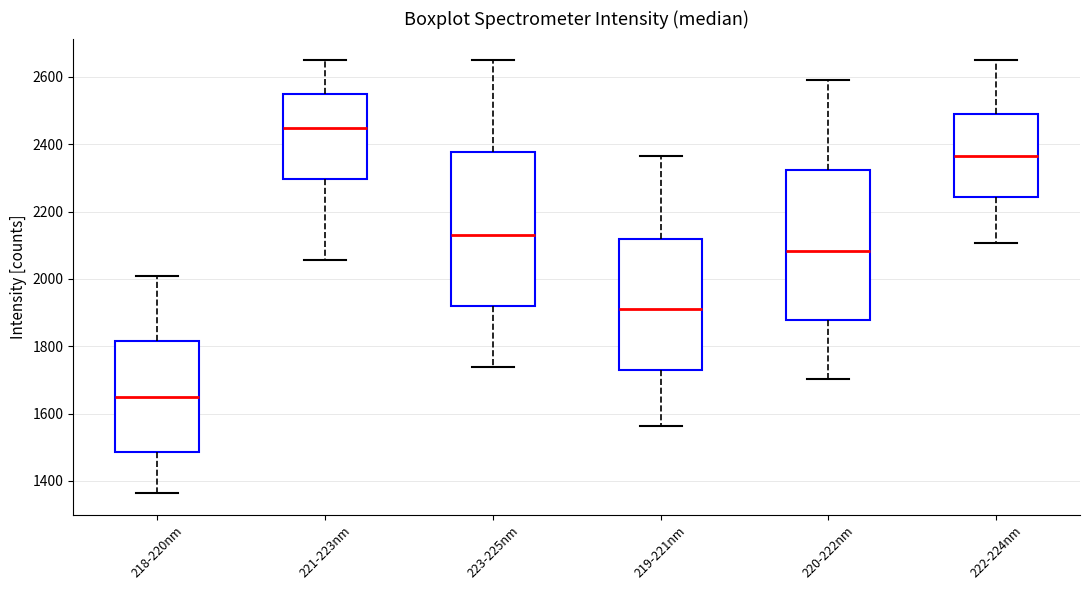

Reading left to right, read every box against the y-axis: the position of its median line, the range the box covers, and the ends of its whiskers. The values are not printed on the chart, so give them approximately, as read against the axis.

218-220nm: median 1640, box 1480 to 1820, whiskers 1360 to 2000
221-223nm: median 2440, box 2300 to 2540, whiskers 2060 to 2640
223-225nm: median 2140, box 1920 to 2380, whiskers 1740 to 2640
219-221nm: median 1920, box 1720 to 2120, whiskers 1560 to 2360
220-222nm: median 2080, box 1880 to 2320, whiskers 1700 to 2600
222-224nm: median 2360, box 2240 to 2500, whiskers 2100 to 2640